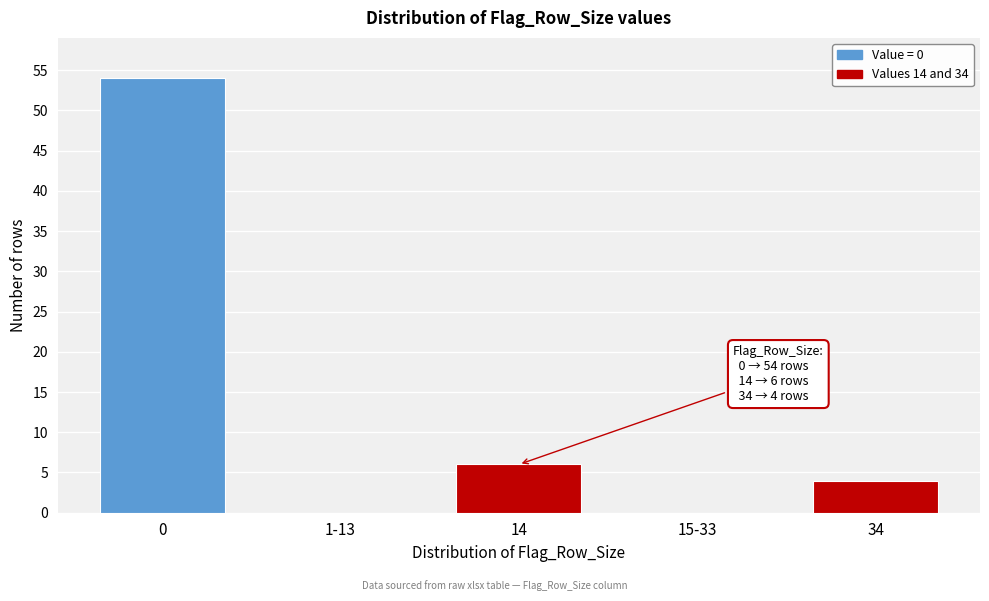

Reading right to left, extract all data points from this chart.

34=4	15-33=0	14=6	1-13=0	0=54